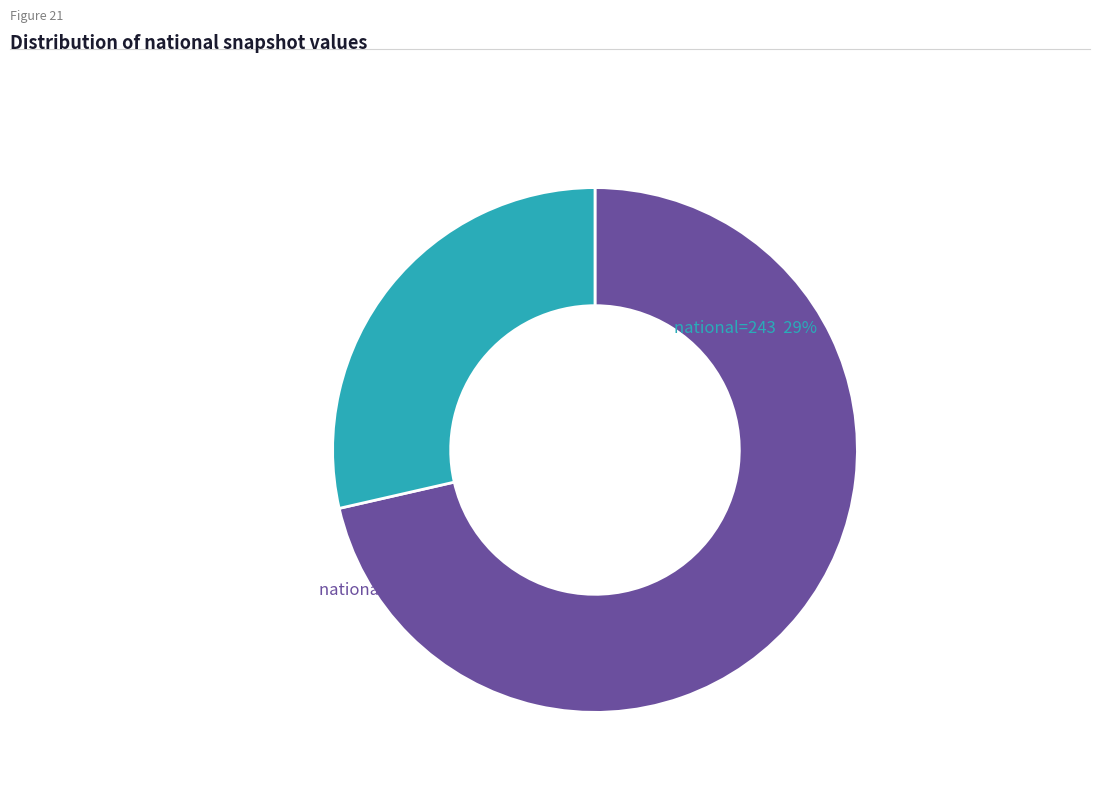

Is there a majority slice in this chart?

Yes